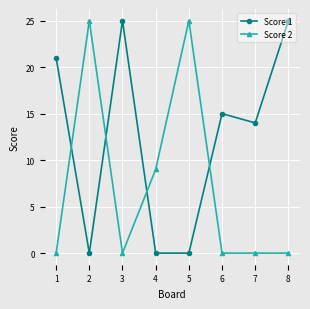

What are all the series names shown in the legend?

Score 1, Score 2